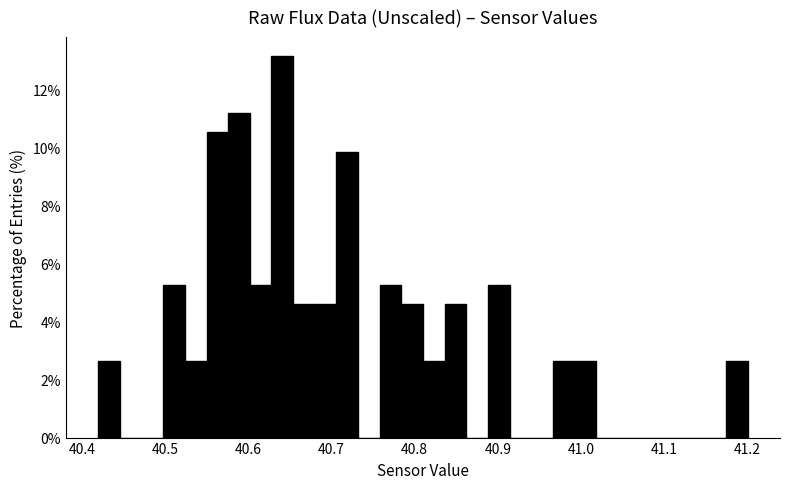

Around what value on the x-axis is the tallest bar? Give the approximate position of its centre, as read against the axis.

40.64